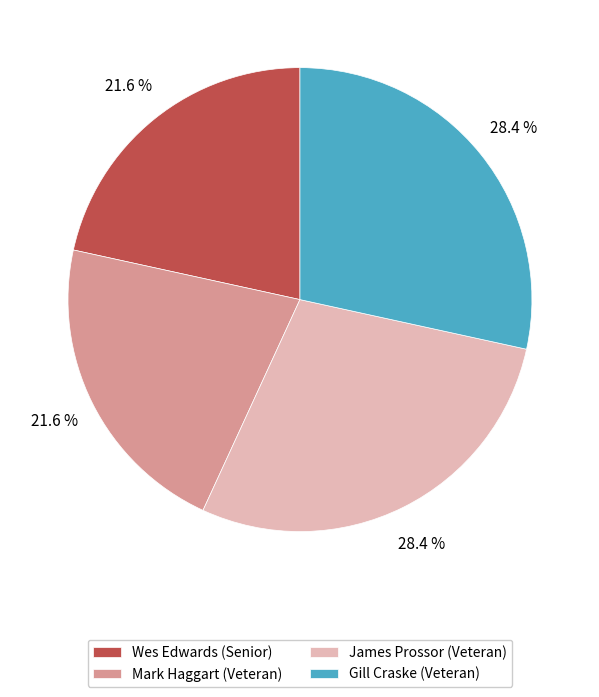

Approximately how many times larger is the value at Gill Craske (Veteran) compared to Mark Haggart (Veteran)?

1.3